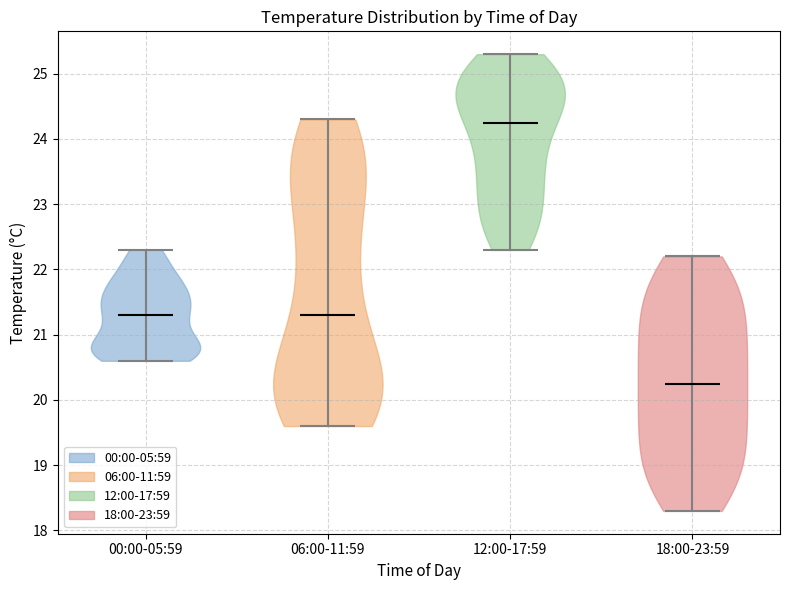

Reading left to right, read every violin against the y-axis: where its median line is, and the lowest and highest points it reaches. The values are not printed on the chart, so give them approximately, as read against the axis.

00:00-05:59: median line 21.3, lowest point 20.6, highest point 22.3
06:00-11:59: median line 21.3, lowest point 19.6, highest point 24.3
12:00-17:59: median line 24.3, lowest point 22.3, highest point 25.3
18:00-23:59: median line 20.3, lowest point 18.3, highest point 22.2